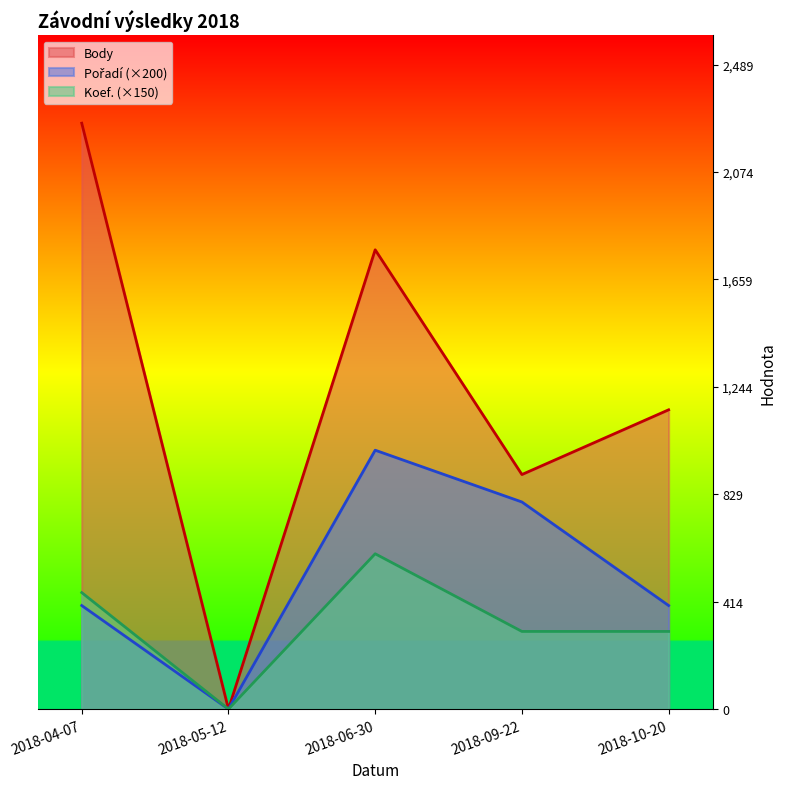

Reading right to left, transcribe all the data shown in this chart.

Body: 1156	906	1774	0	2263
Pořadí: 400	800	1000	0	400
Koef.: 300	300	600	0	450